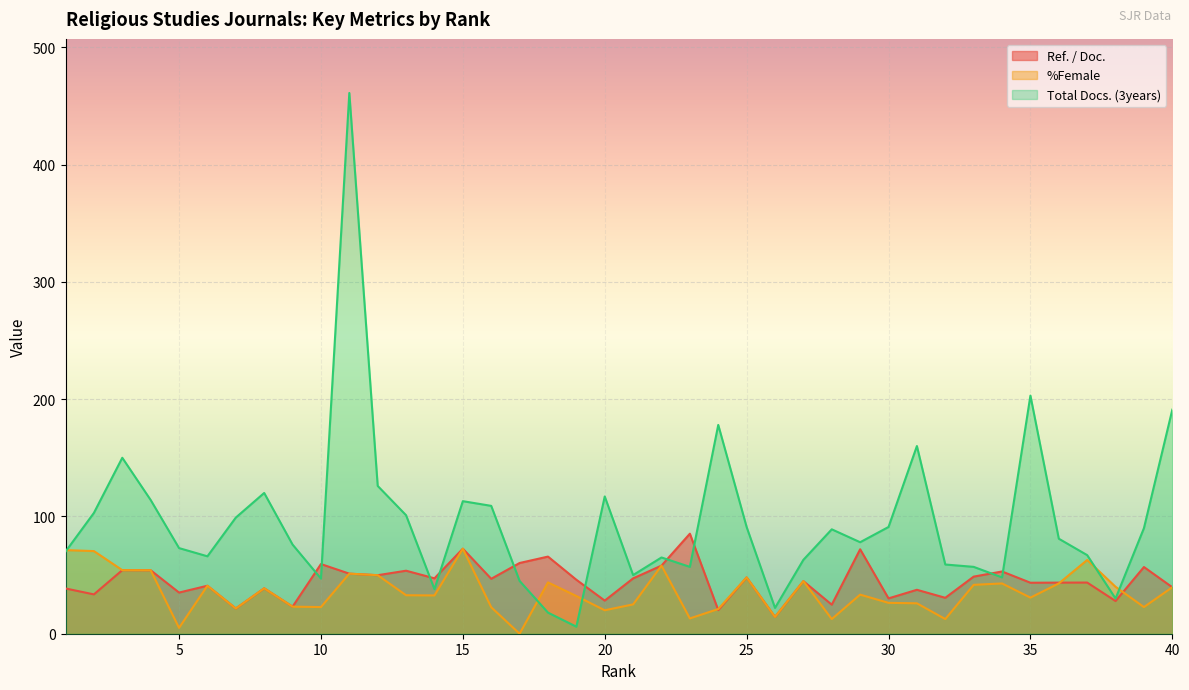

How many data points does each series have?

40